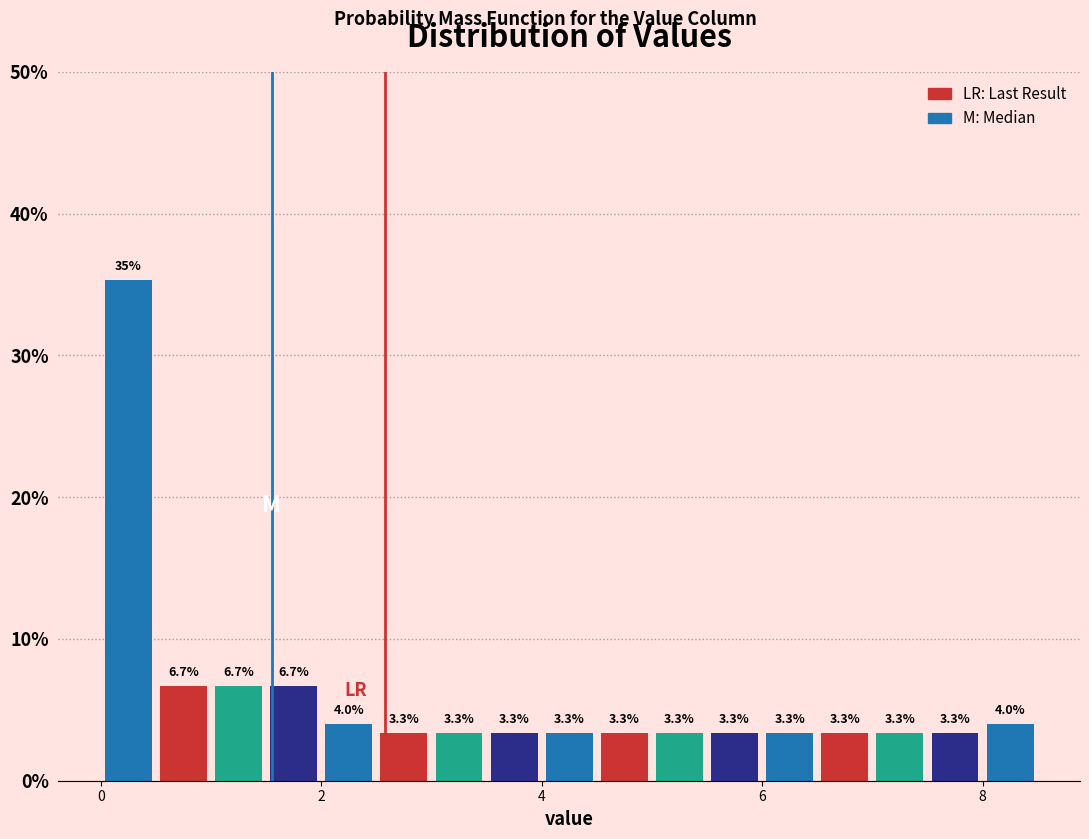

Around what value on the x-axis is the tallest bar? Give the approximate position of its centre, as read against the axis.

0.2